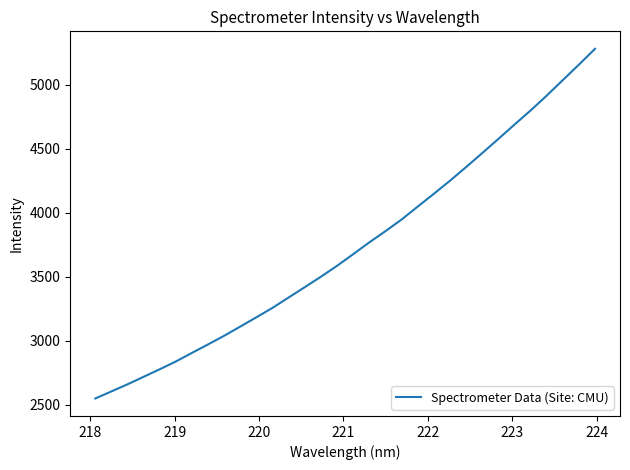

What is the smallest value displayed?

2547.1